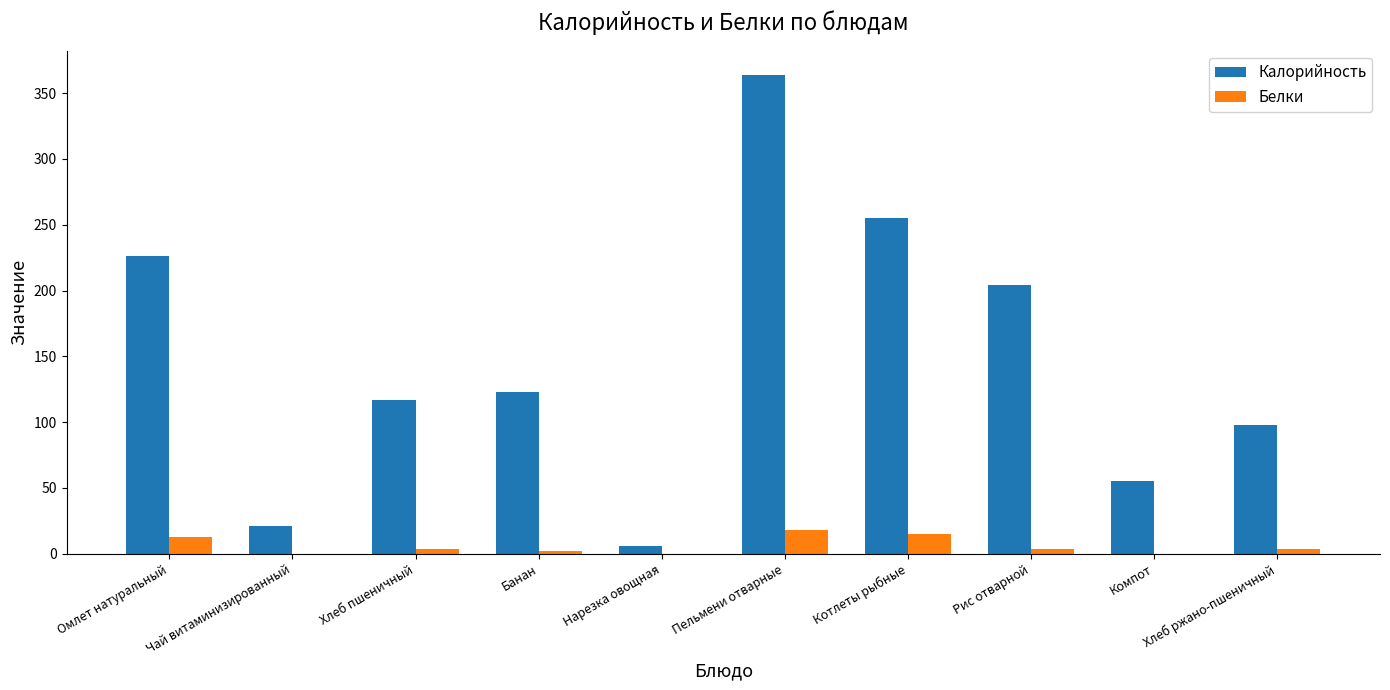

What is the highest value of the Калорийность series?

364.0